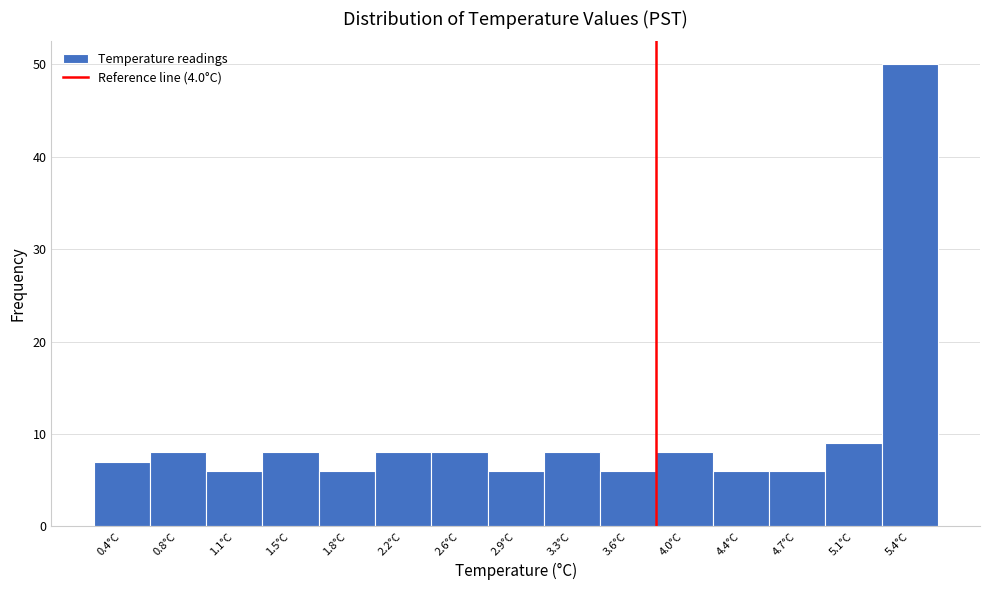

Reading right to left, what are all the values shown in this chart?

5.4°C=50	5.1°C=9	4.7°C=6	4.4°C=6	4.0°C=8	3.6°C=6	3.3°C=8	2.9°C=6	2.6°C=8	2.2°C=8	1.8°C=6	1.5°C=8	1.1°C=6	0.8°C=8	0.4°C=7